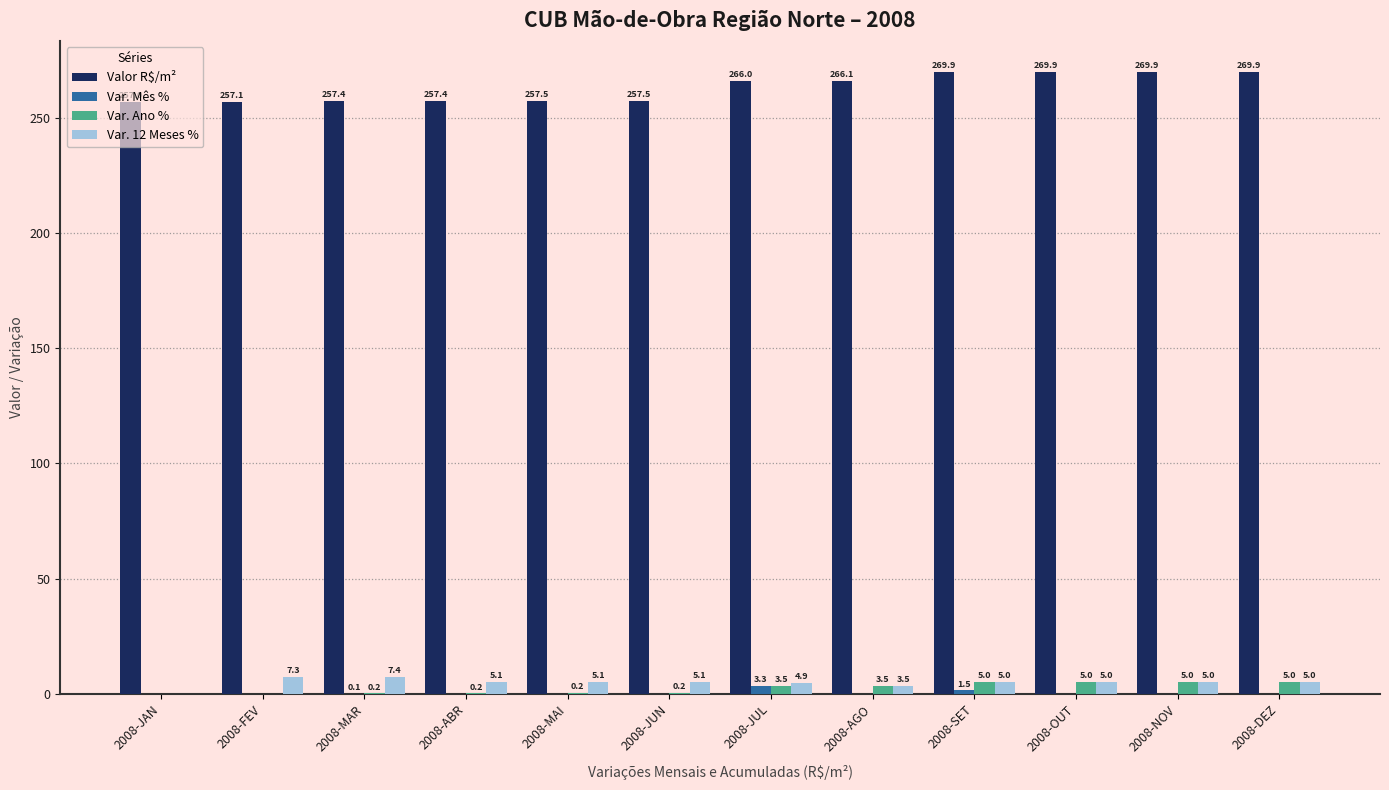

How many values in Var. Mês % are above zero?

7